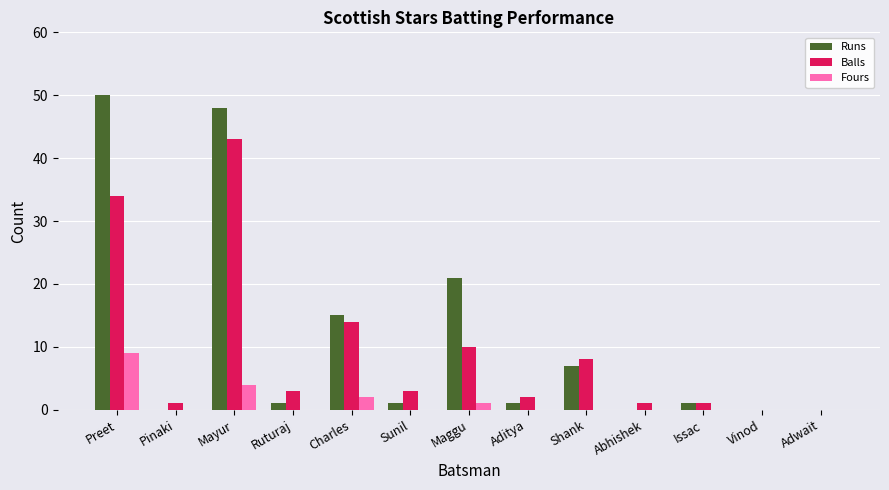

What is the sum of all Balls values?

120